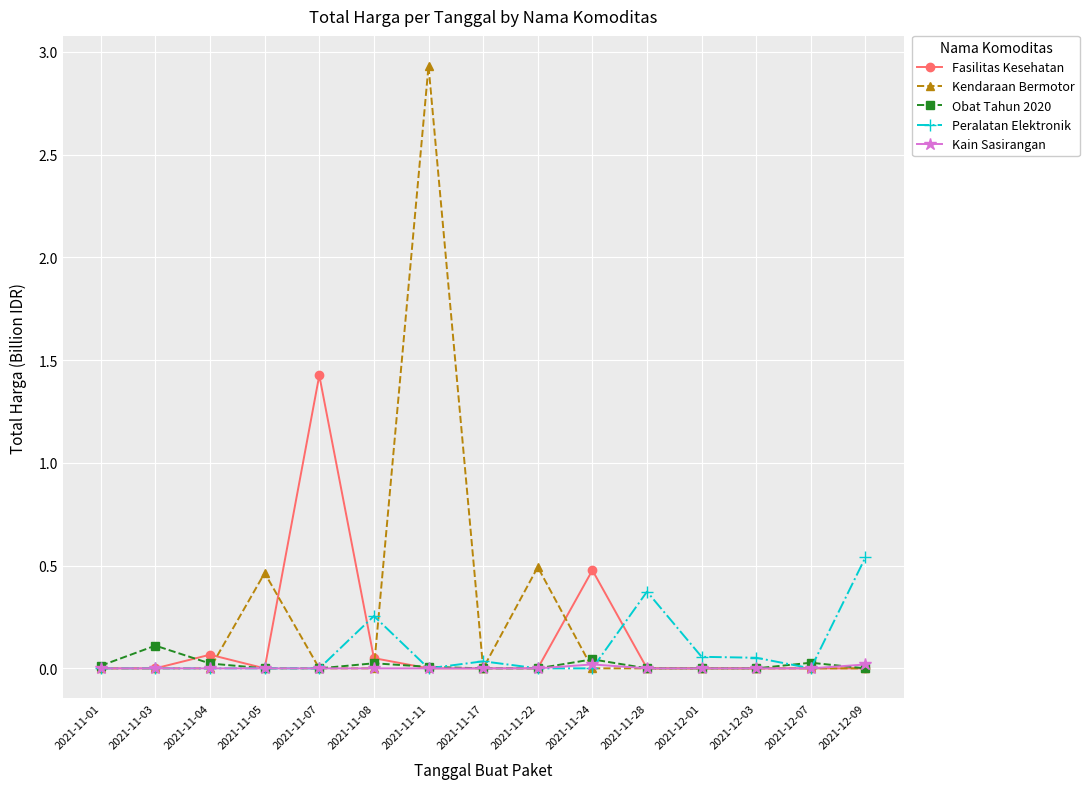

Between 2021-11-17 and 2021-11-24, which series saw the biggest shift?

Fasilitas Kesehatan